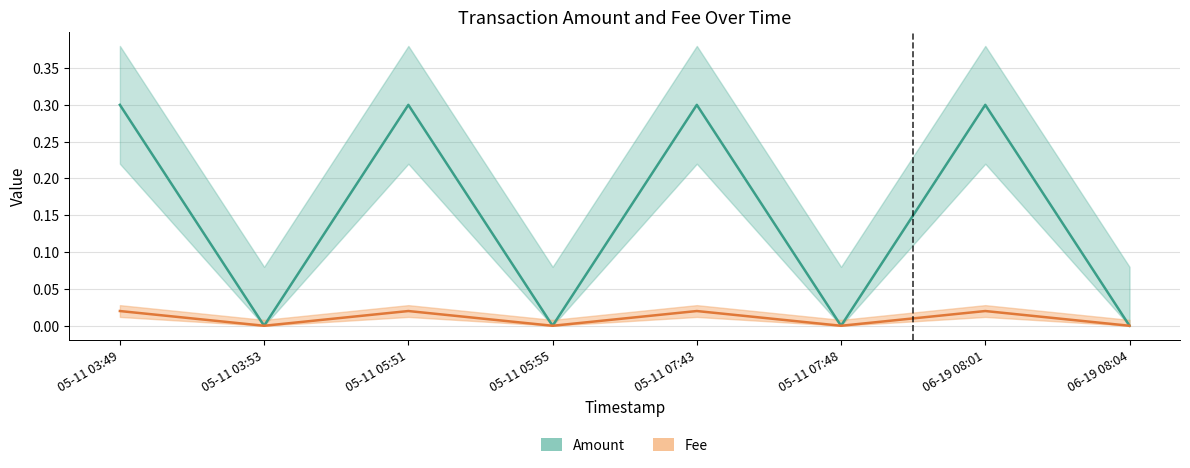

Between 05-11 07:48 and 06-19 08:01, which series saw the biggest shift?

Amount